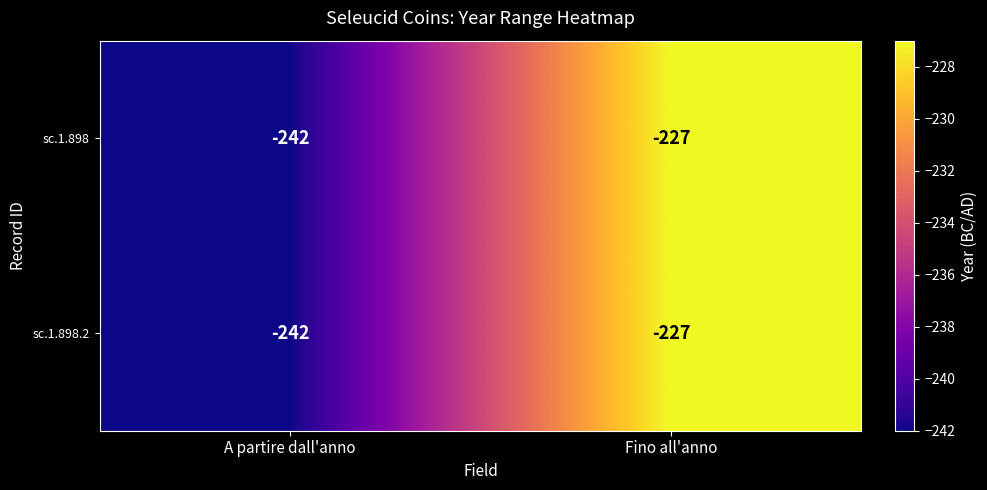

Reading right to left, transcribe all the data shown in this chart.

sc.1.898: -227	-242
sc.1.898.2: -227	-242